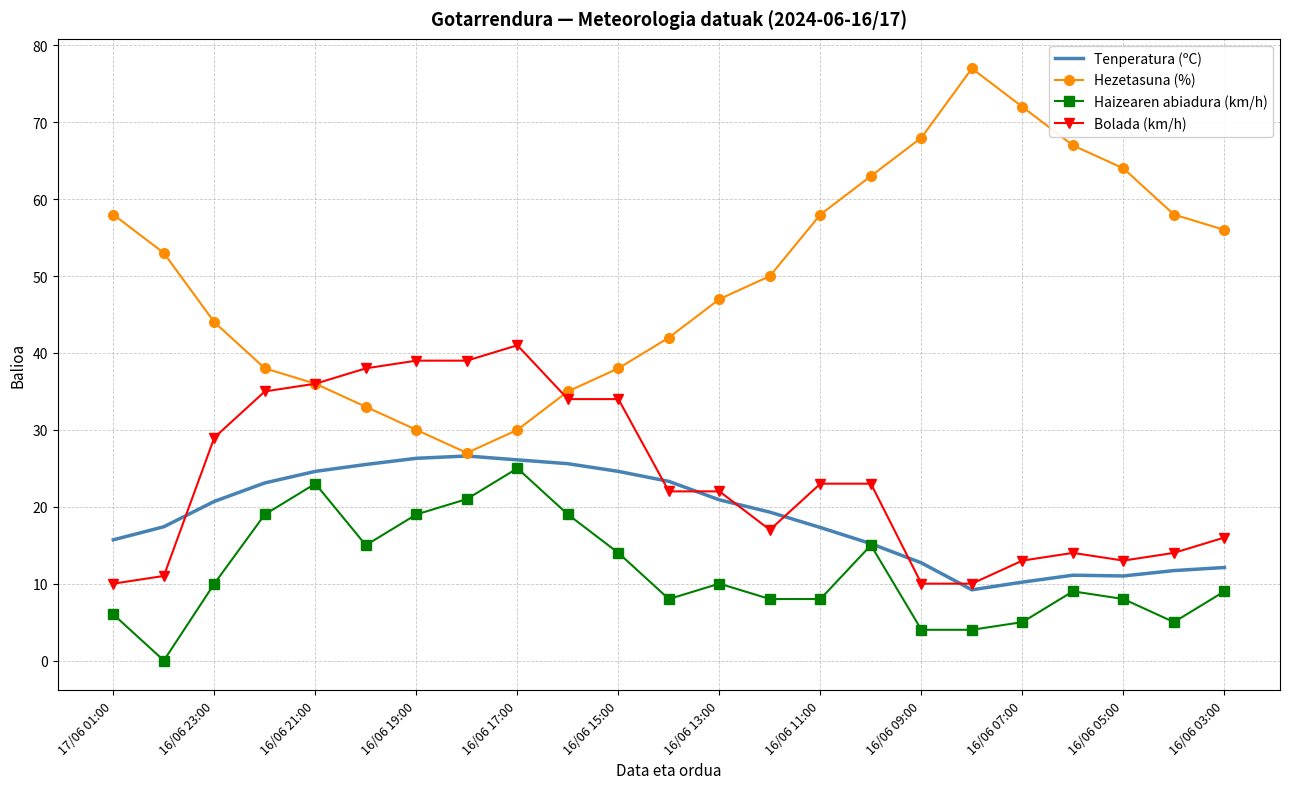

True or false: Bolada (km/h) and Haizearen abiadura (km/h) intersect in this chart.

False